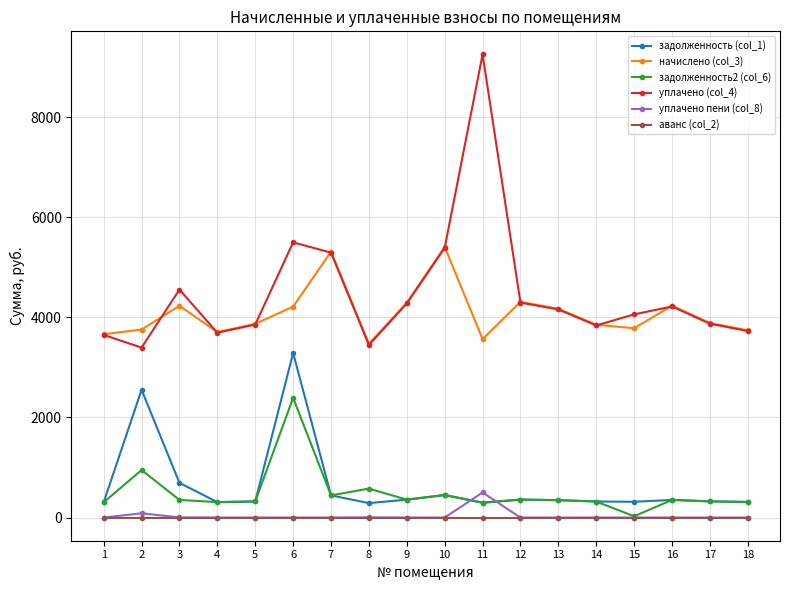

Where do уплачено пени (col_8) and задолженность (col_1) first cross each other?

10 and 11